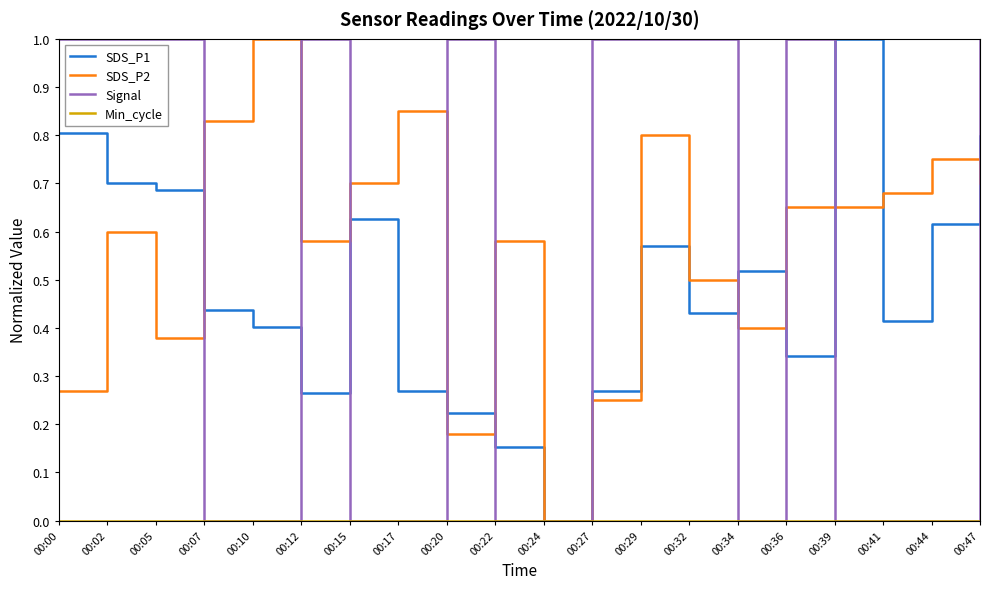

Is it true that Signal equals 1.0 at 00:32?

True